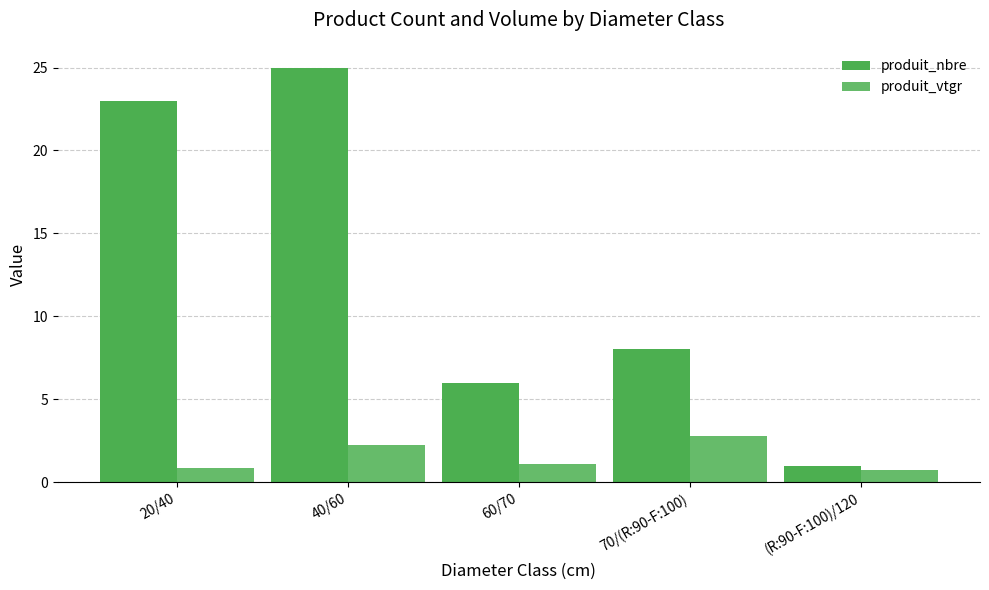

What position from the left is 40/60?

2